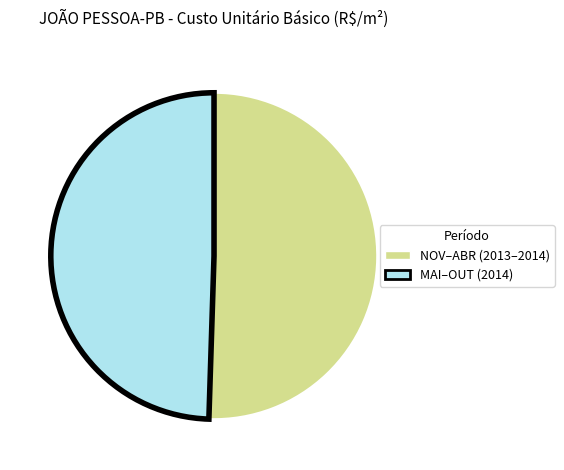

Is there a majority slice in this chart?

Yes